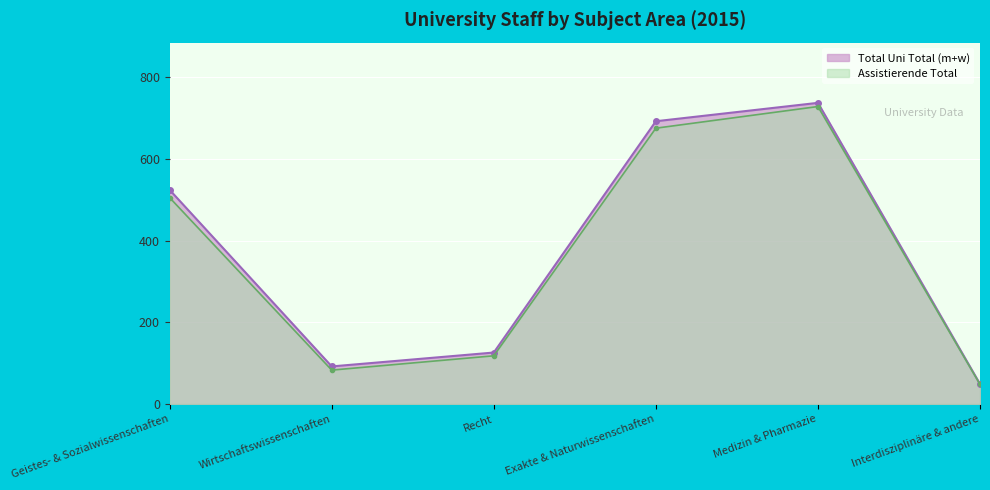

What is the label of the 3rd point from the right?

Exakte & Naturwissenschaften